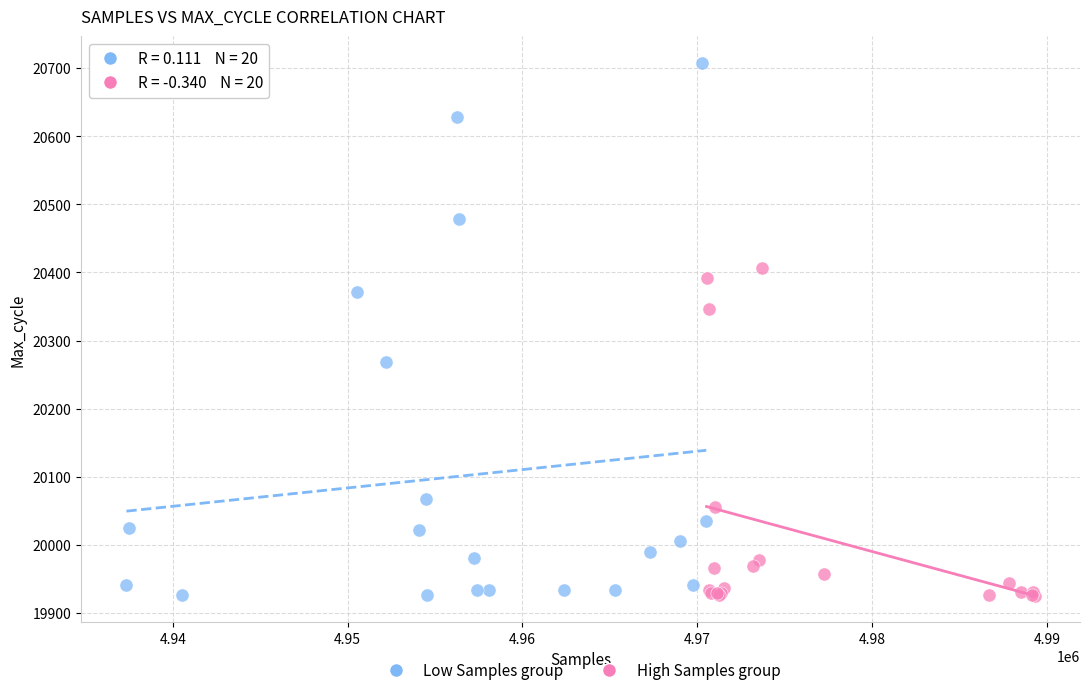

Which series has the largest Y range (max minus min)?

Low Samples group